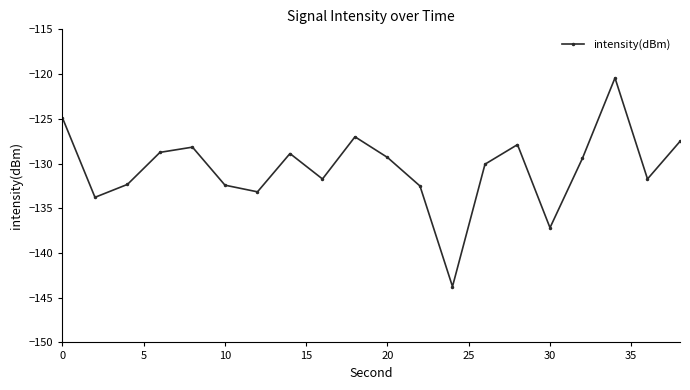

What is the smallest value displayed?

-143.8